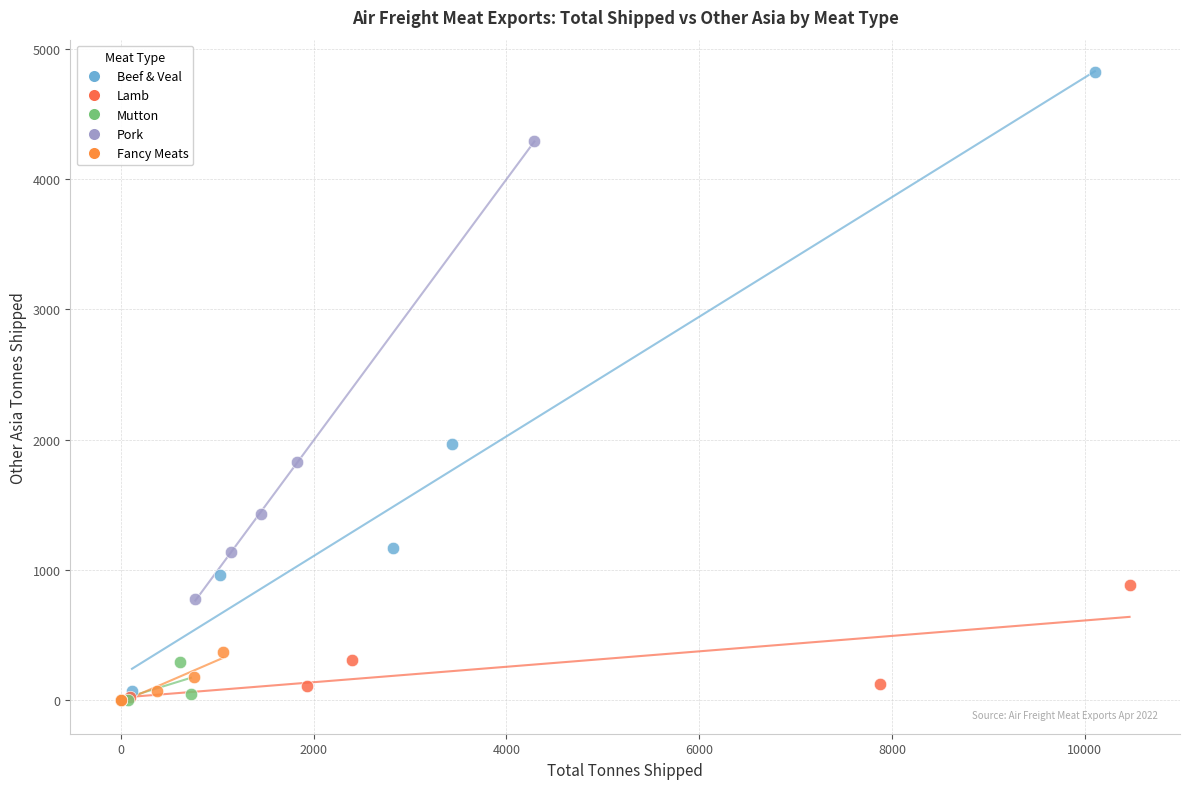

Which series reaches the maximum Y coordinate?

Beef & Veal